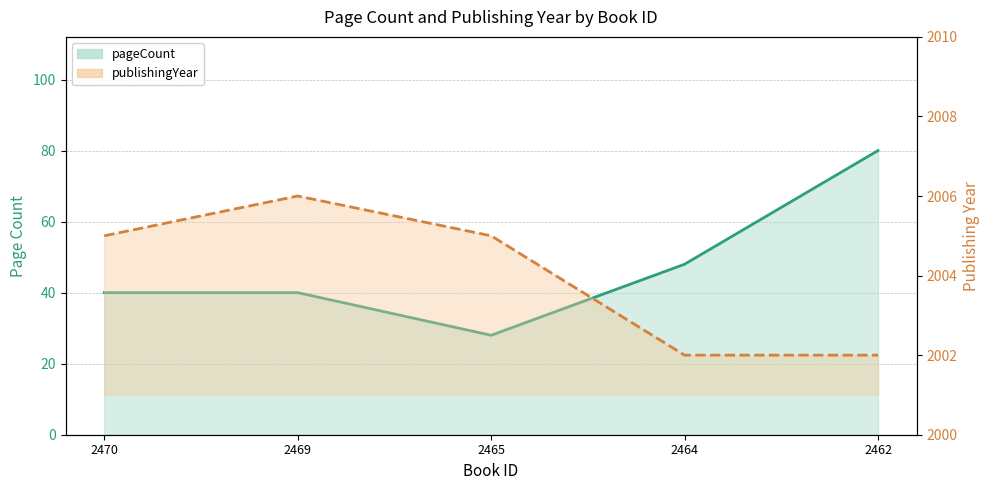

The value of pageCount at 2469 is 40. True or false?

True